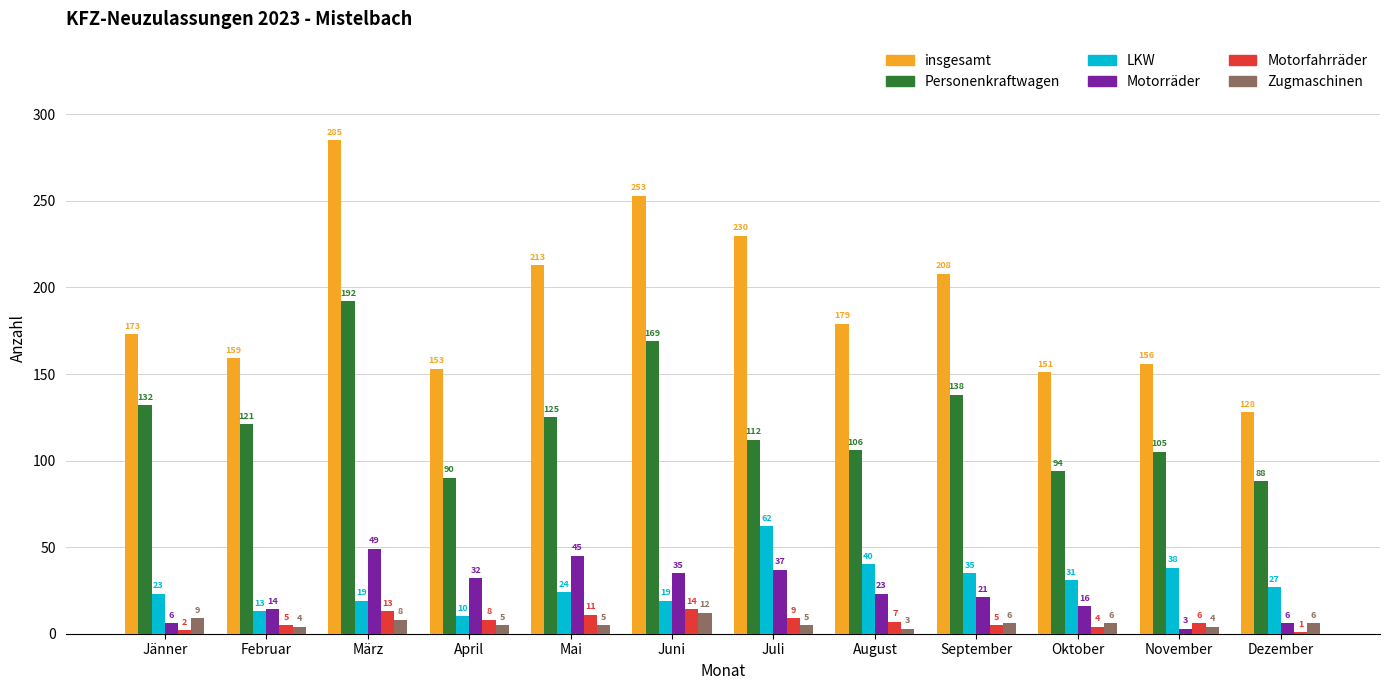

How many series are shown in this chart?

6